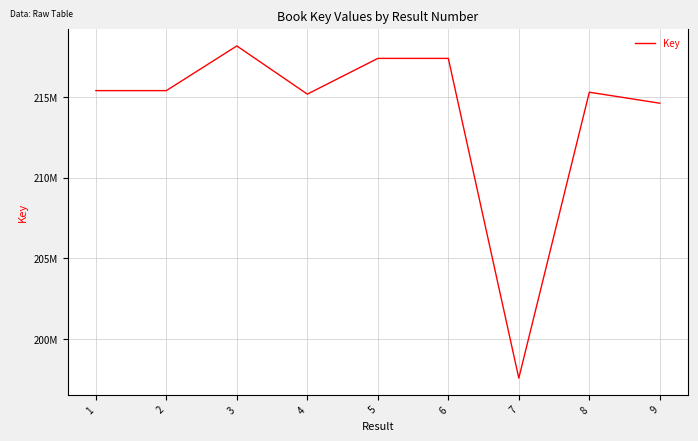

What is the approximate value at 1, to the nearest 10?

215400170